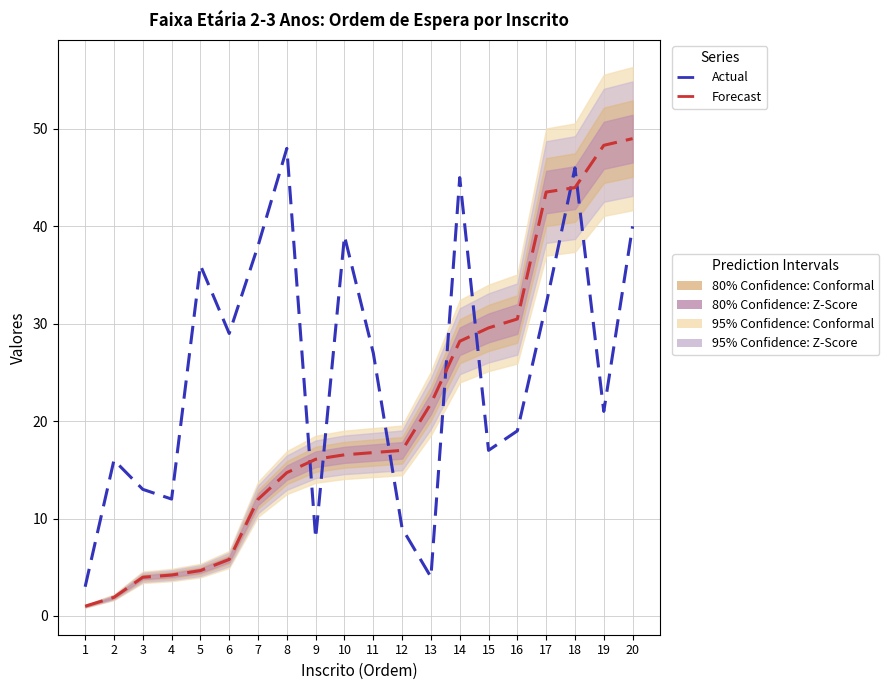

What is the value of the Forecast point at the 16th from the left?

30.5